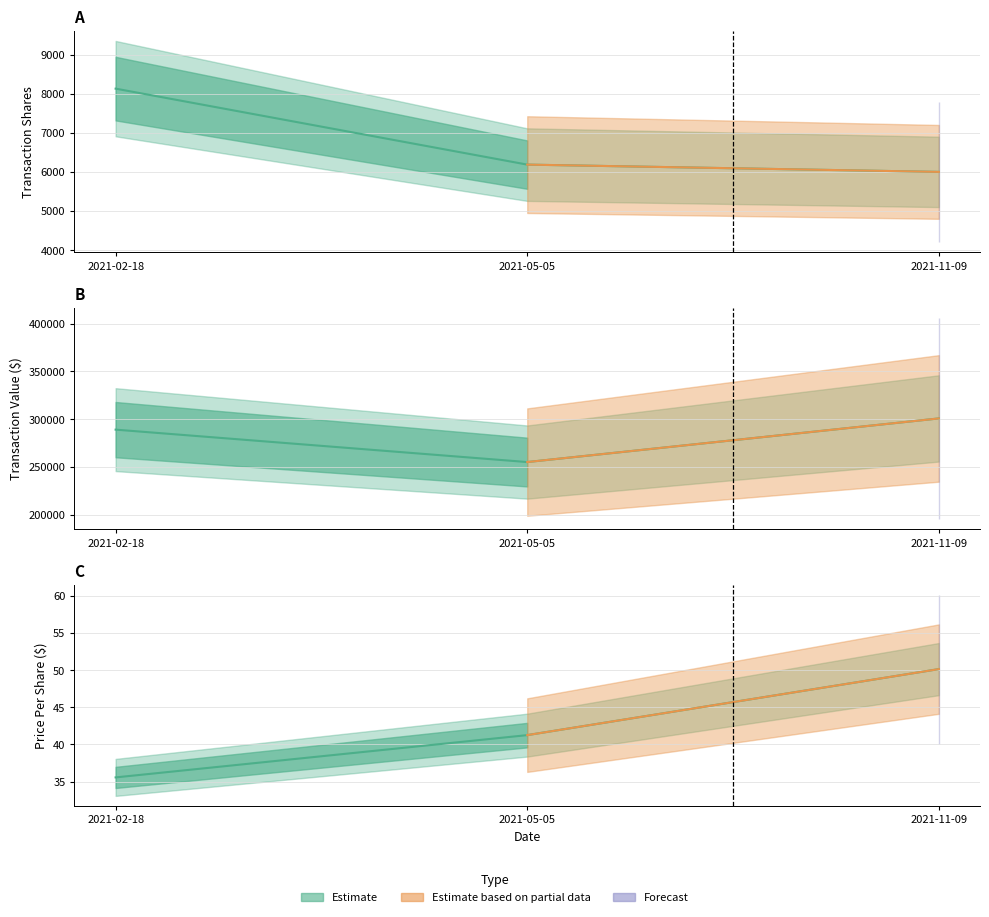

The transactionShares series shows 6186.0 at 2021-05-05. True or false?

True